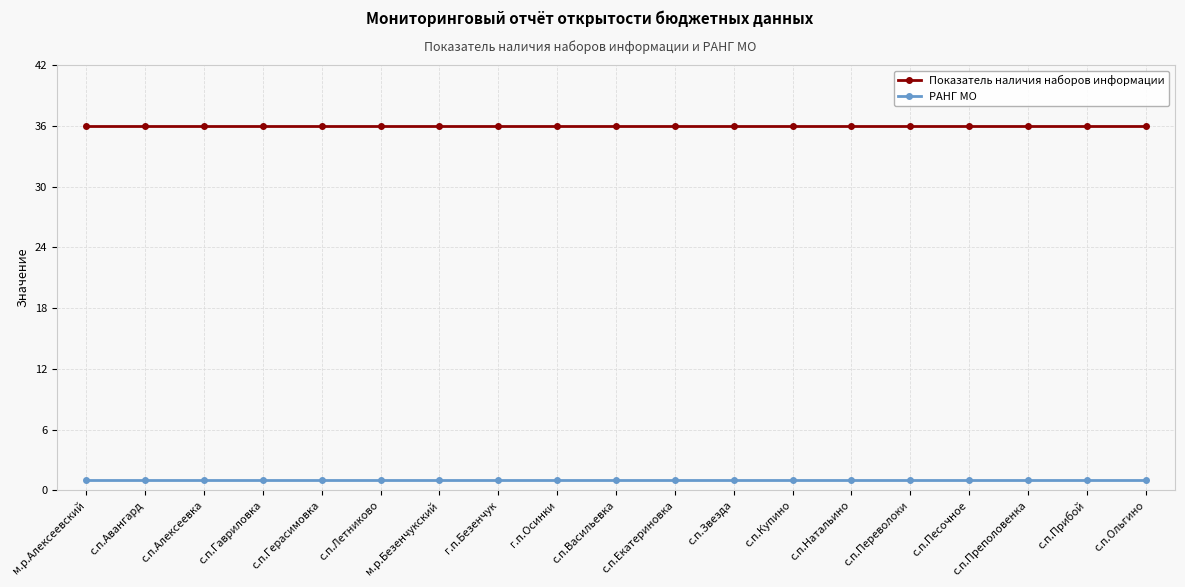

True or false: Показатель наличия наборов информации and РАНГ МО cross at least once.

False